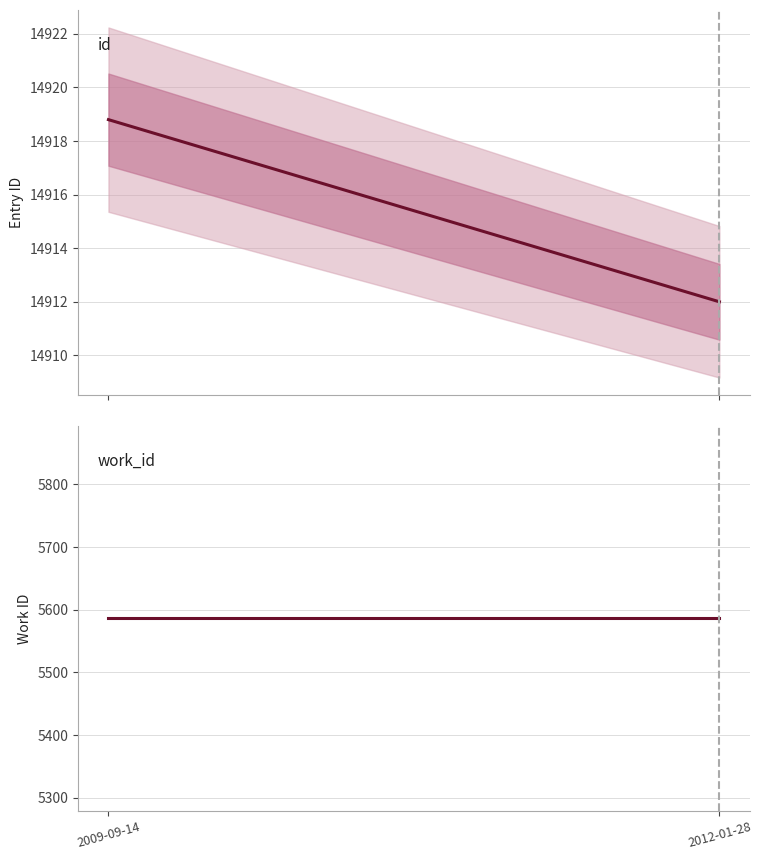

Reading right to left, list all the values displayed in this chart.

id: 14912.0	14918.8
work_id: 5586.0	5586.0